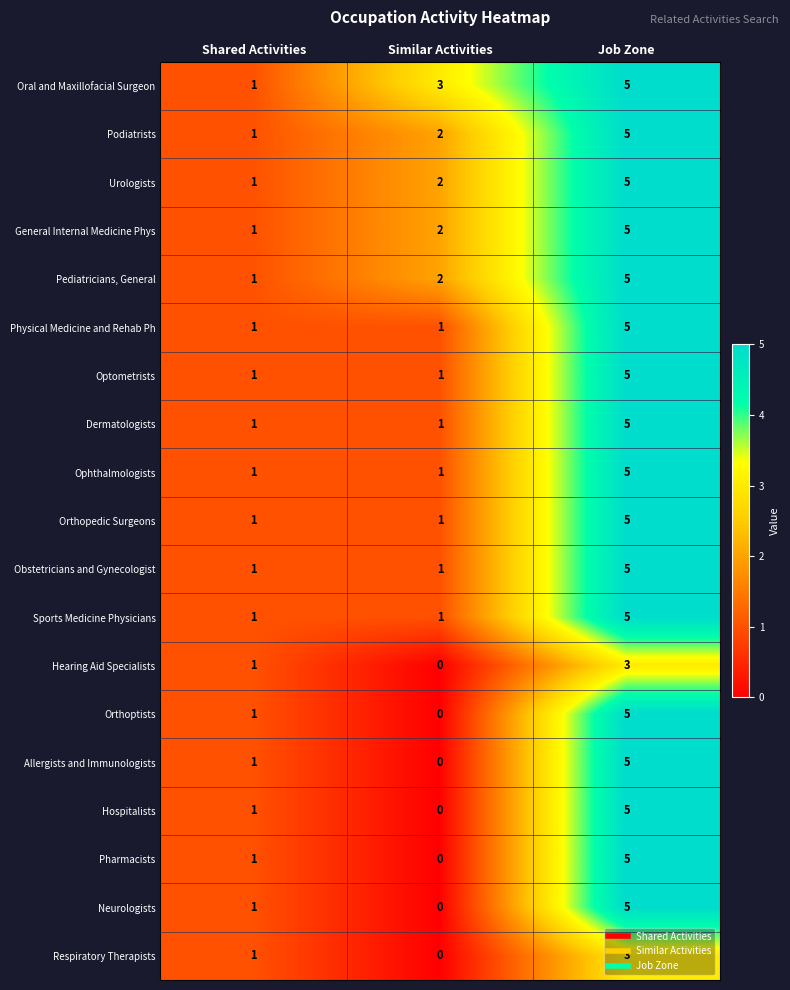

What is the maximum value for Podiatrists?

5